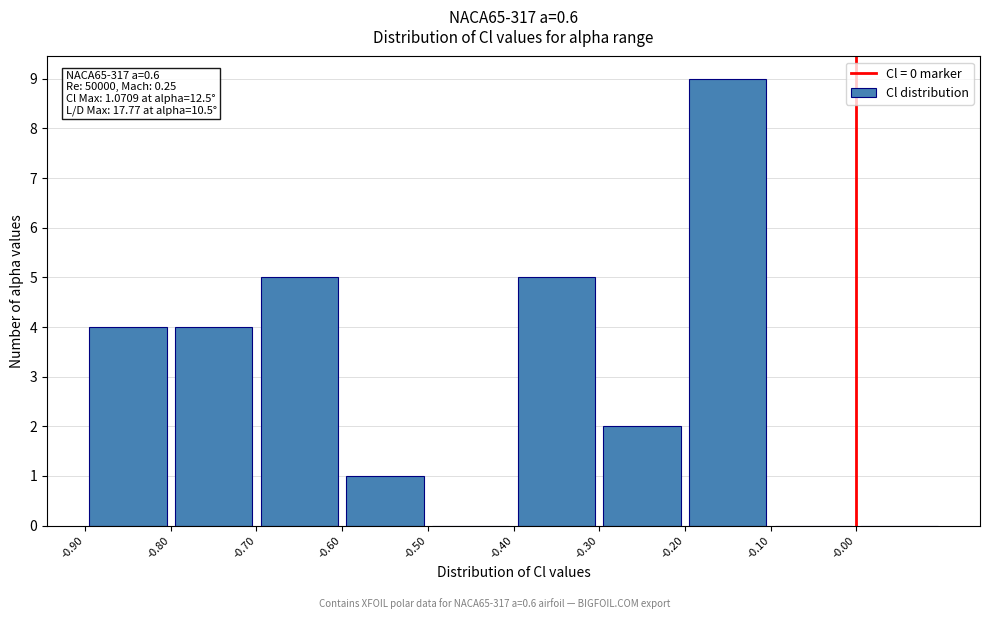

Which range on the x-axis has the tallest bar?

-0.2 to -0.1